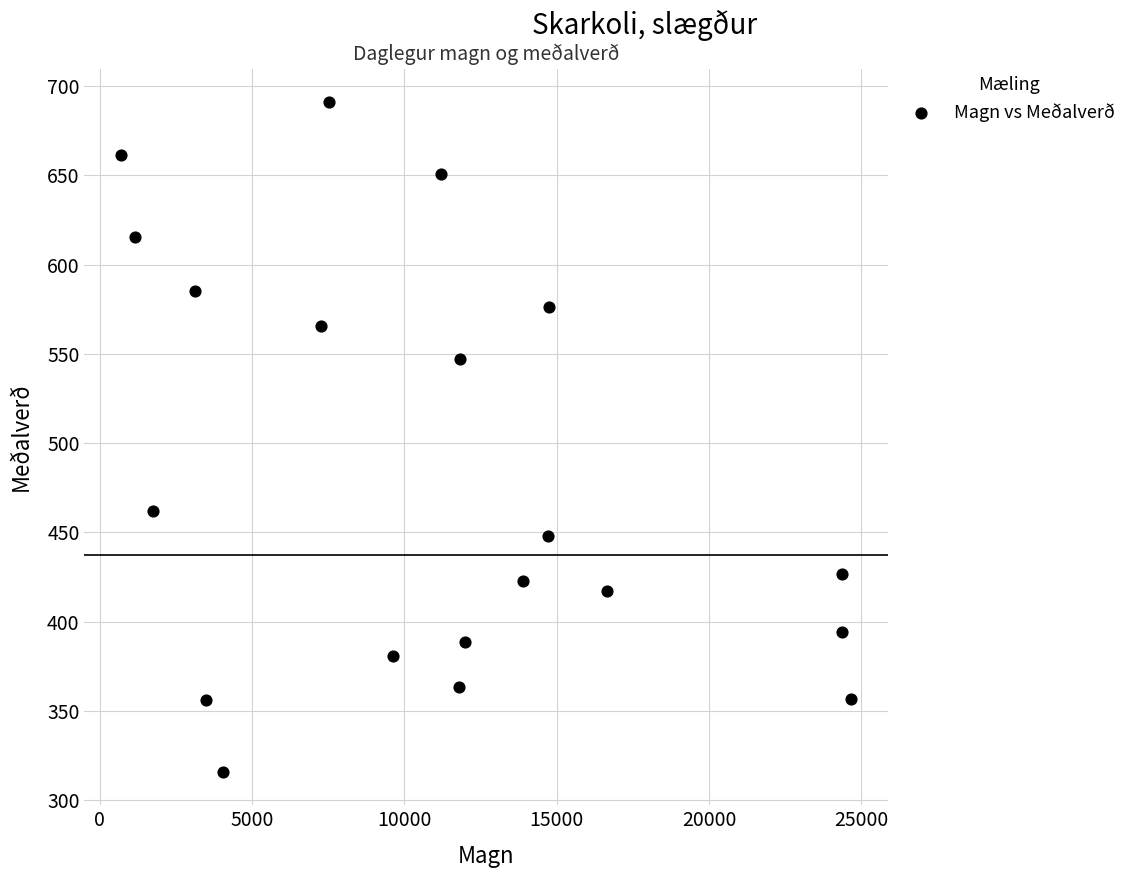

What is the range of Y values (max minus min)?

375.1